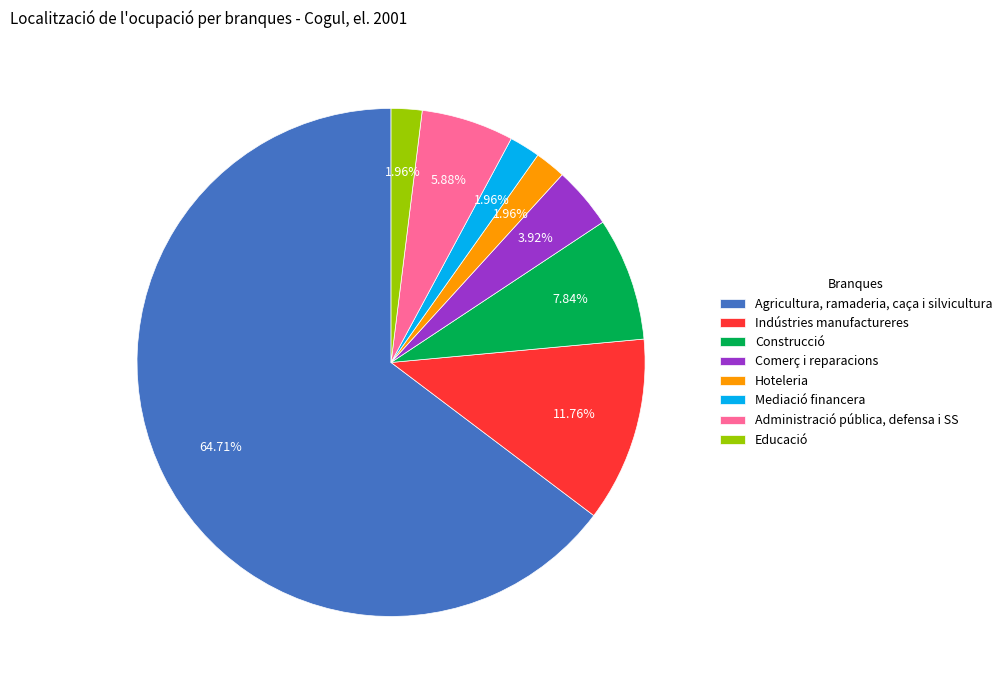

How many segments does this pie chart have?

8